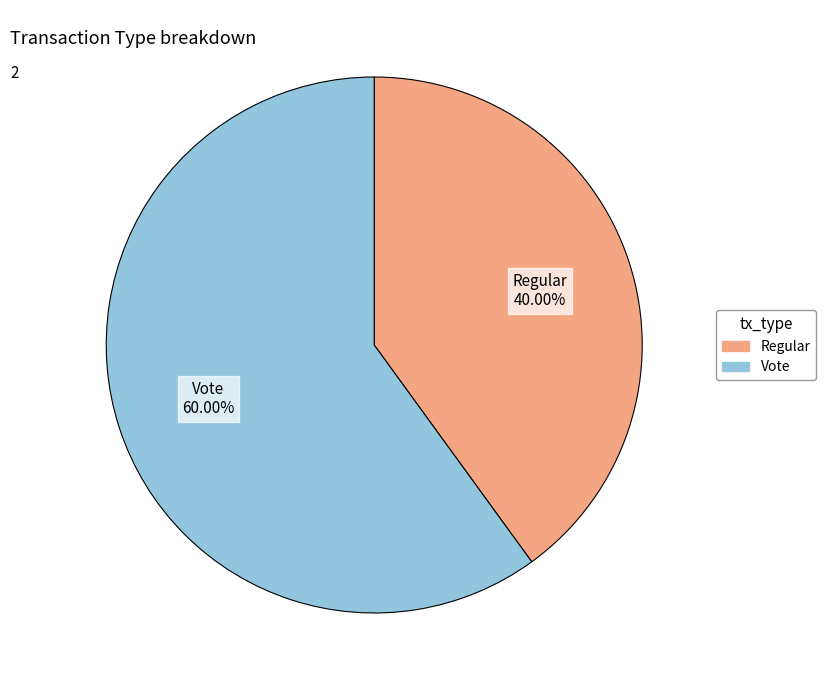

Does Vote represent more than half of the total?

Yes